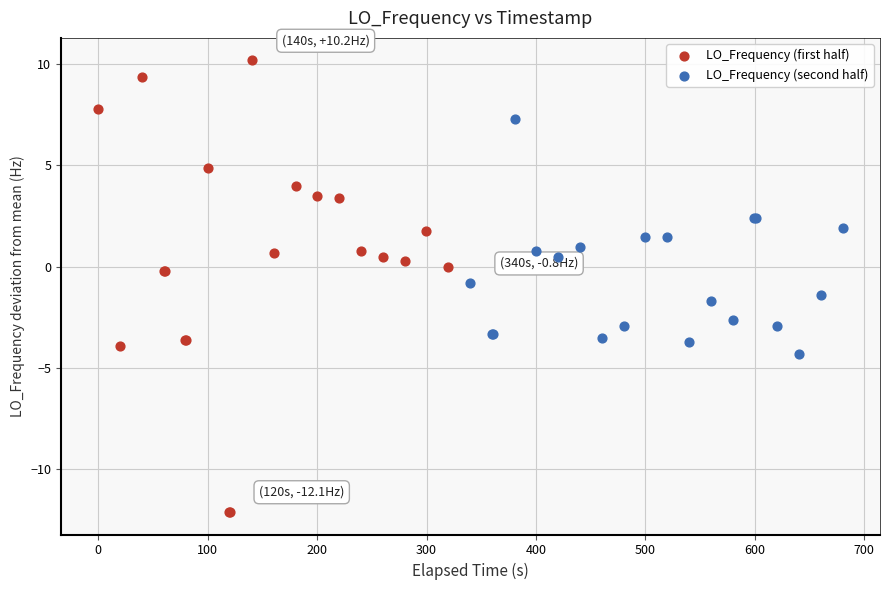

Which series has the largest Y range (max minus min)?

LO_Frequency (first half)